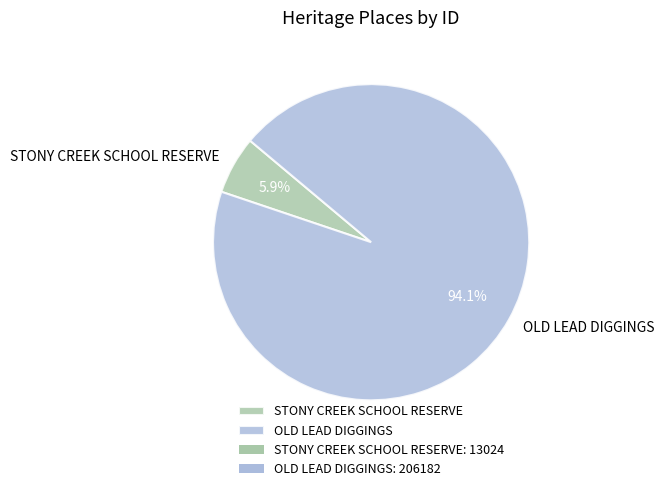

What percentage is NOT represented by OLD LEAD DIGGINGS?

5.9%